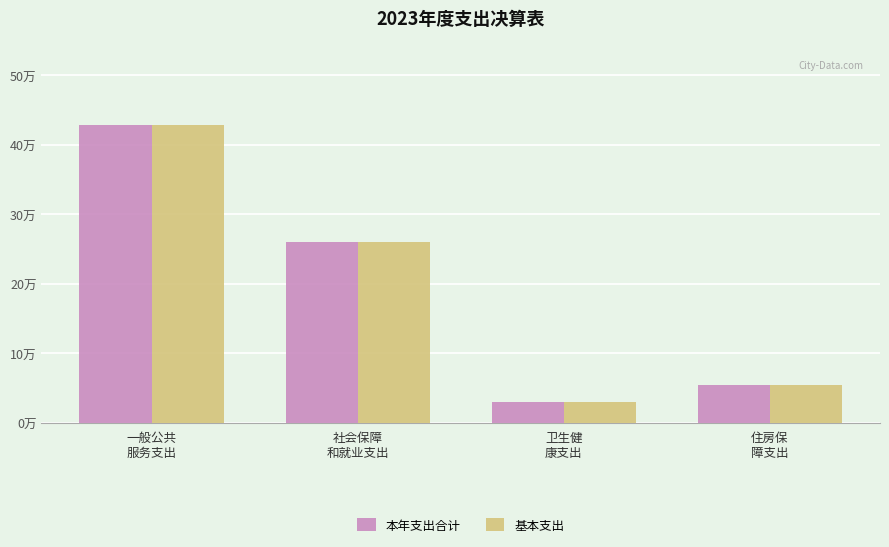

True or false: 本年支出合计 has a value of 8.7 at 住房保
障支出.

False